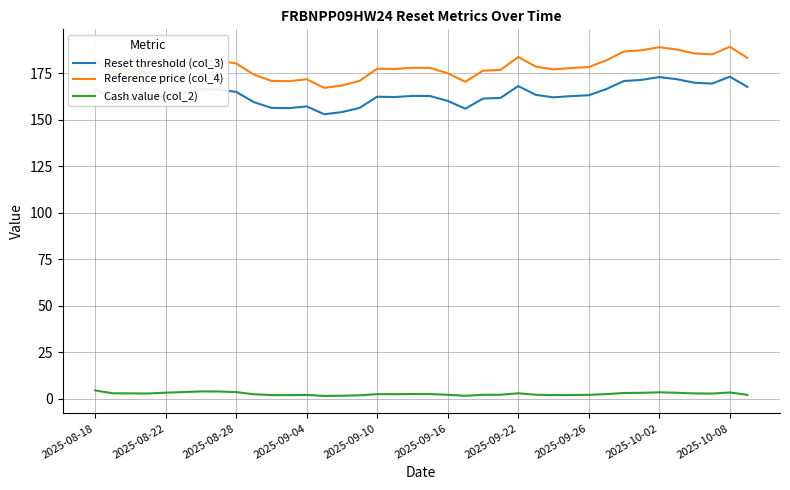

Which series has the largest total across all categories?

Reference price (col_4)